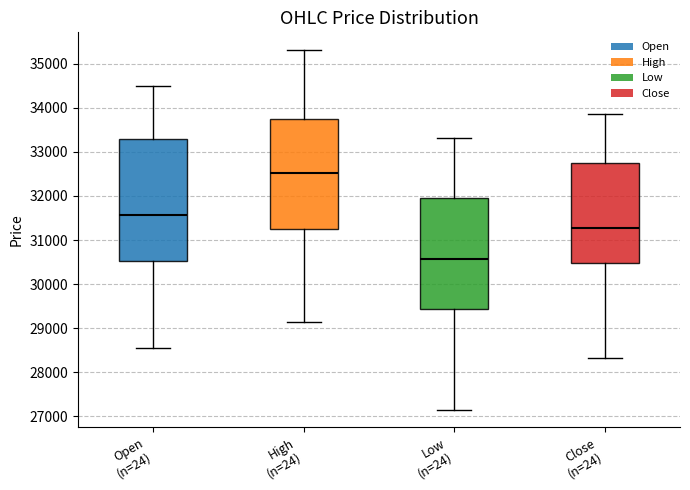

Which box's median line is the lowest?

Low (n=24)